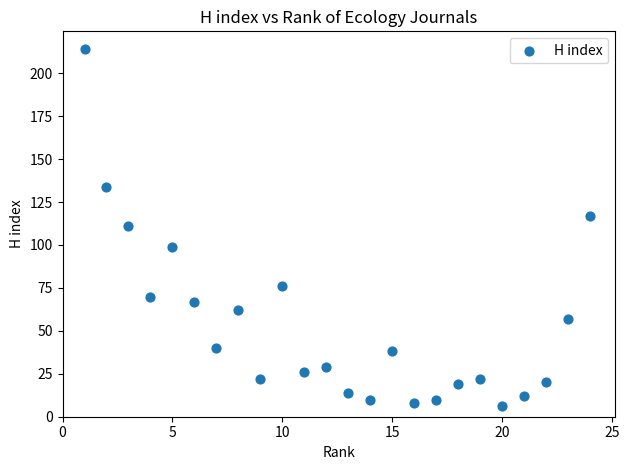

What is the range of X values (max minus min)?

23